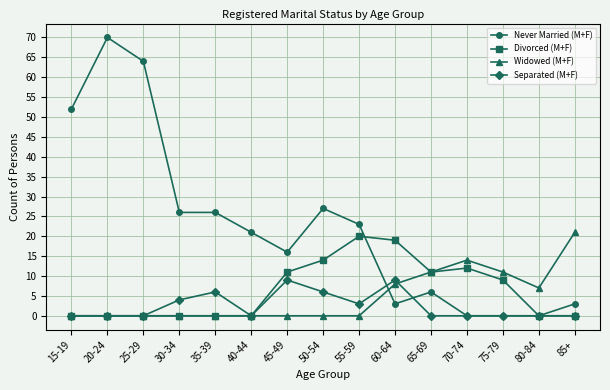

List the series in order of their peak value, highest first.

Never Married (M+F), Widowed (M+F), Divorced (M+F), Separated (M+F)